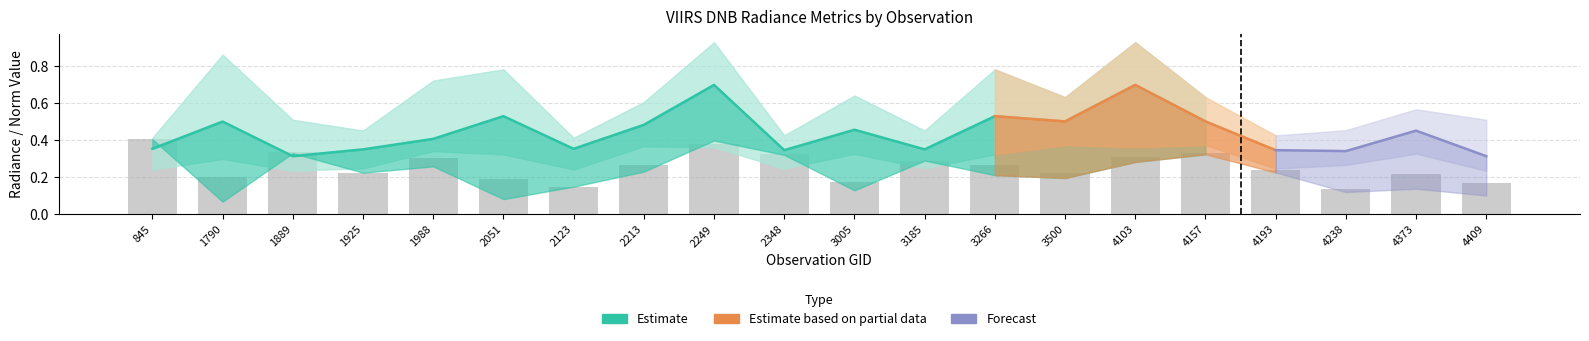

What is the minimum value shown in the chart?

0.1